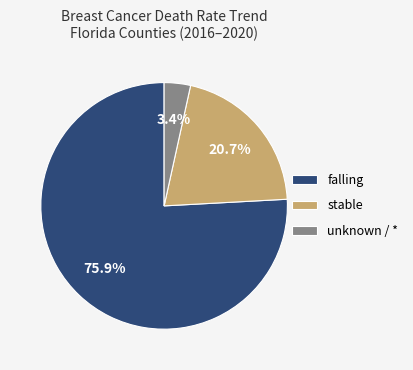

Is it true that falling is 86% of the pie?

False